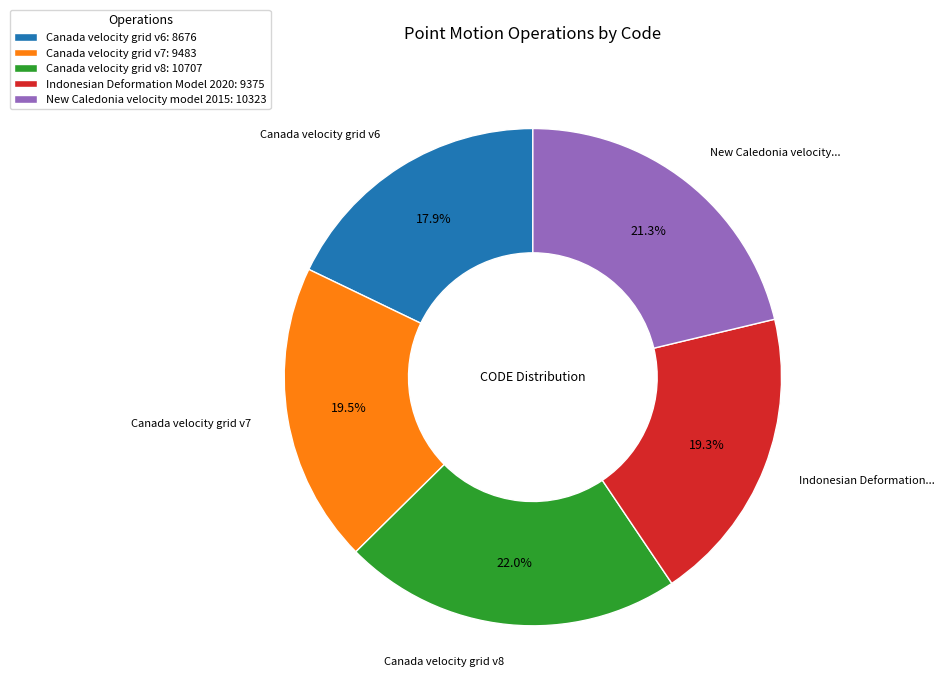

What is the largest slice in the pie chart?

Canada velocity grid v8